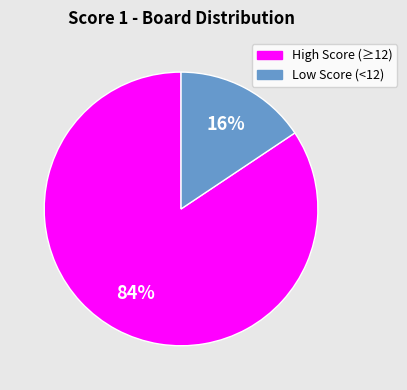

What percentage is the High Score (≥12) slice, to the nearest percent?

84%